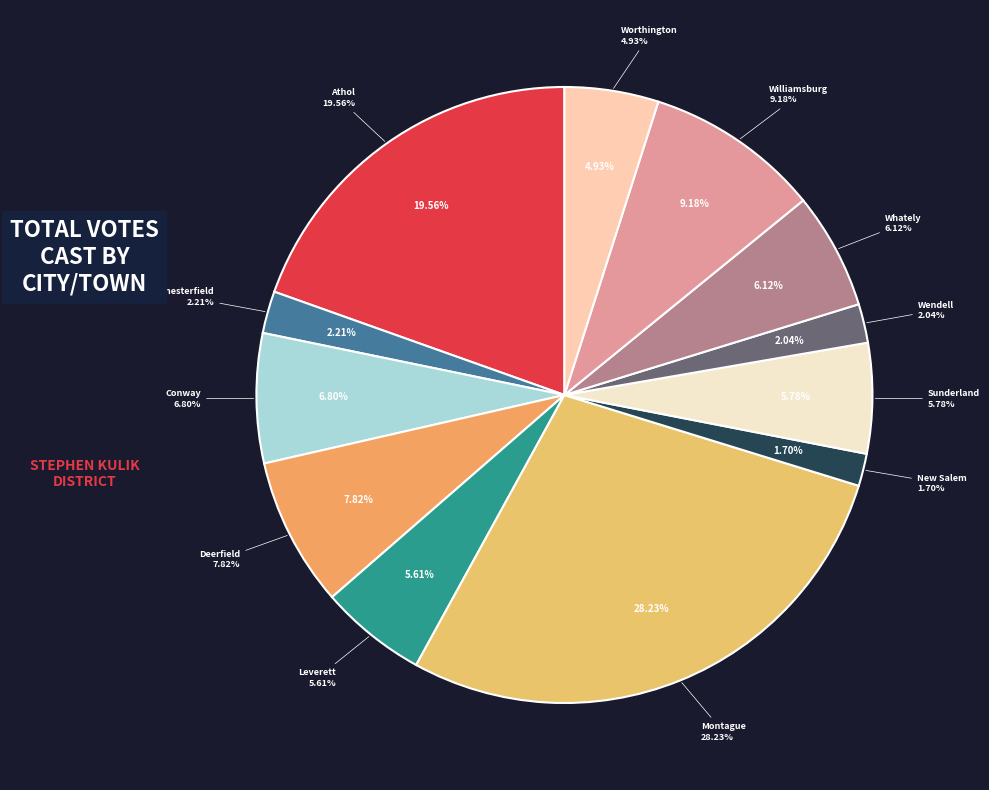

Is Montague the majority of the pie?

No